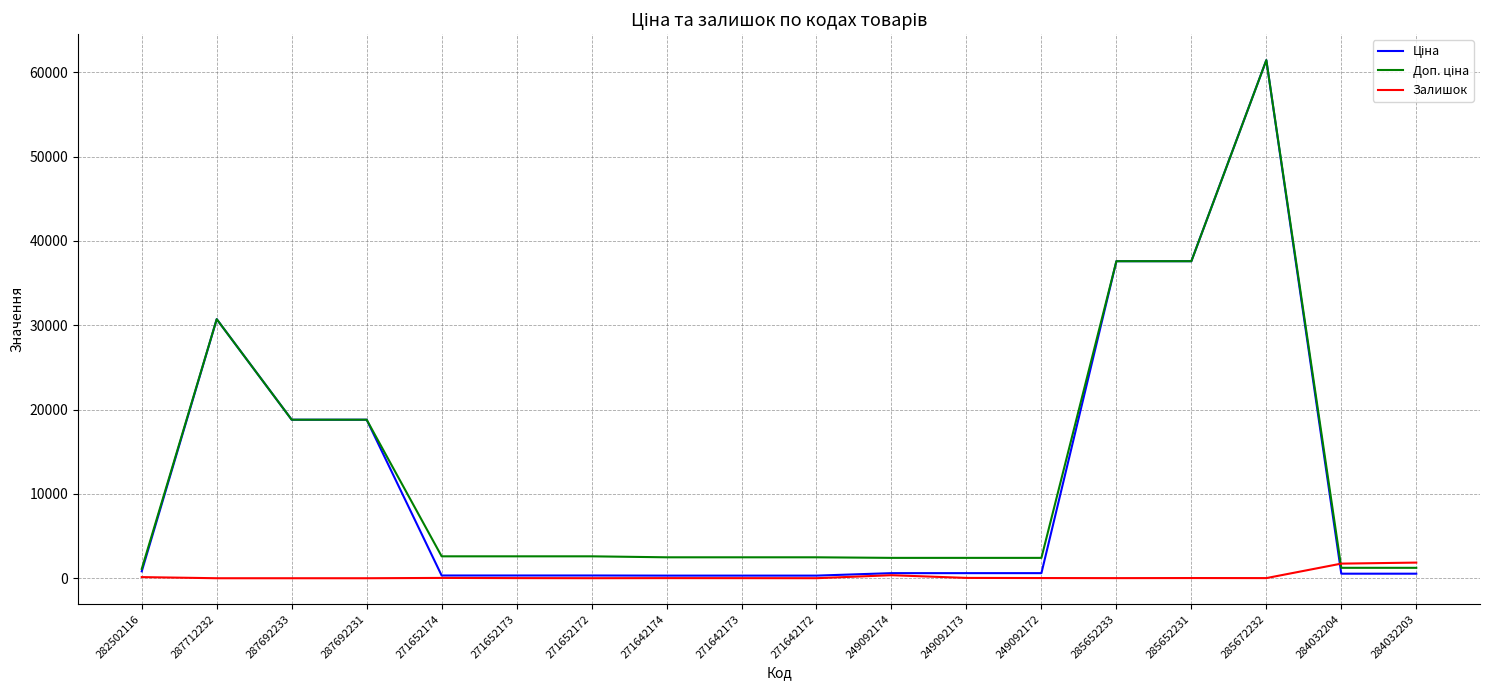

What is the total value across all series at 282502116?

2062.7